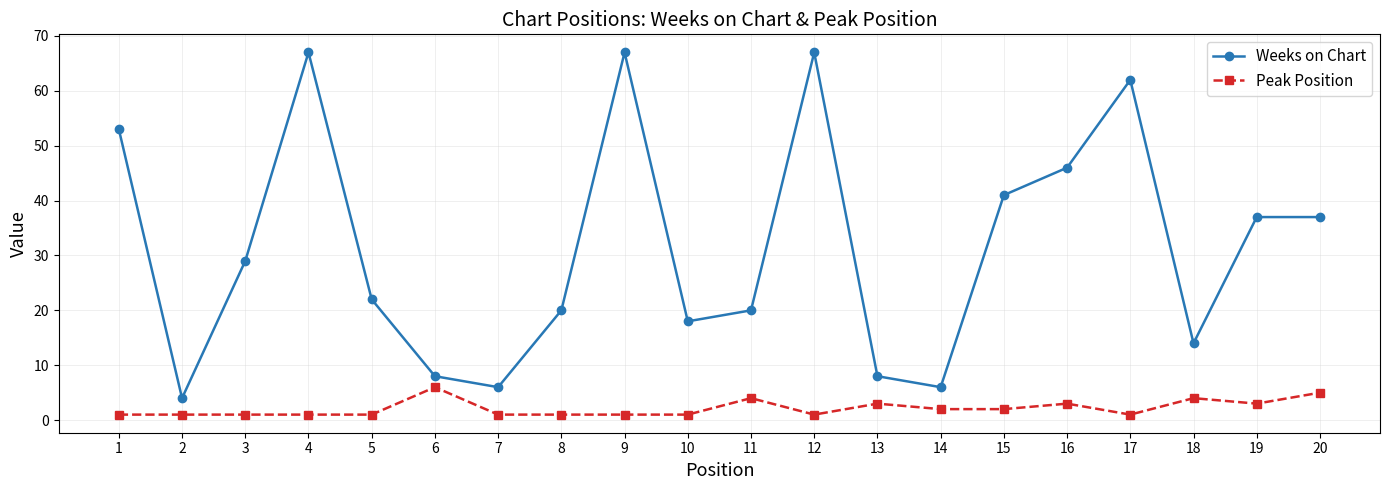

What is the maximum value for Weeks on Chart?

67